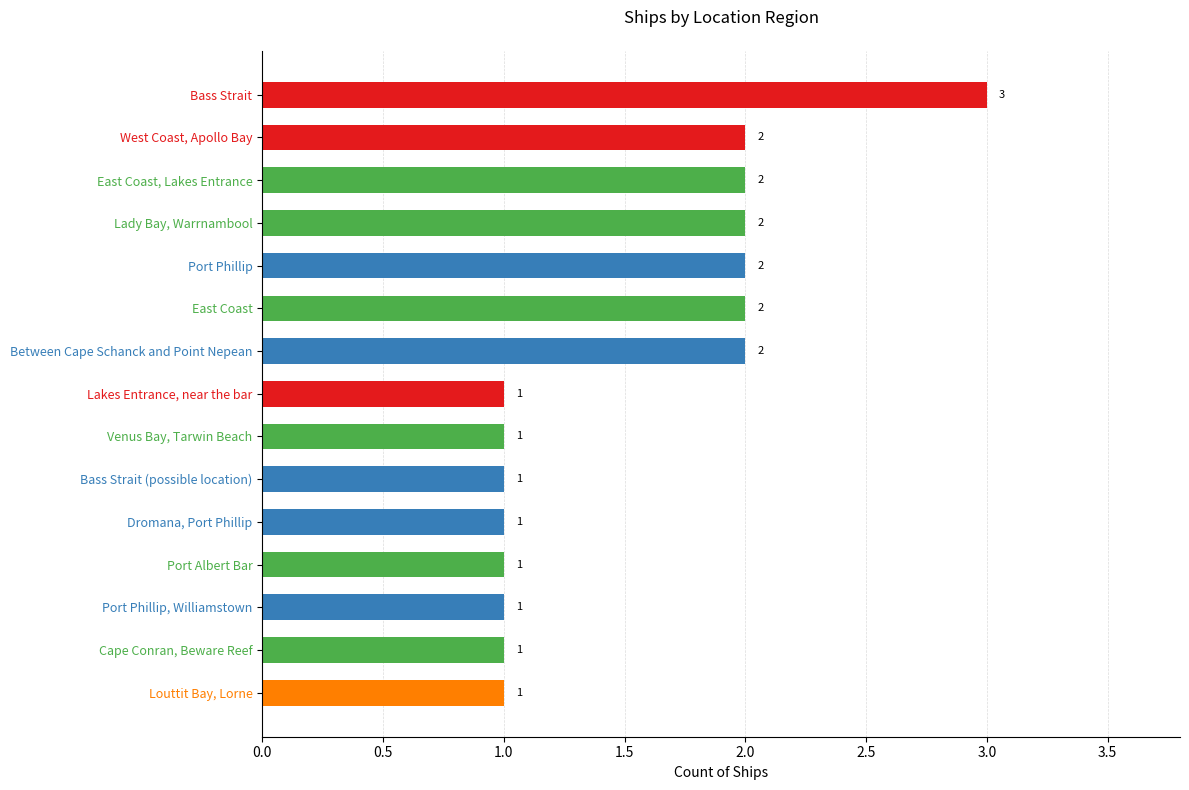

How many bars are there in total?

15